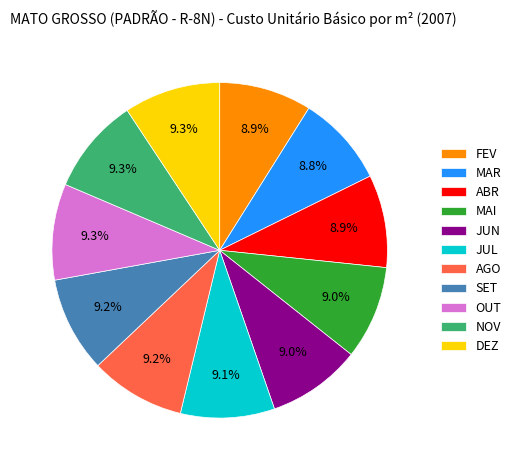

What is the total percentage of MAR and JUL?

17.9%